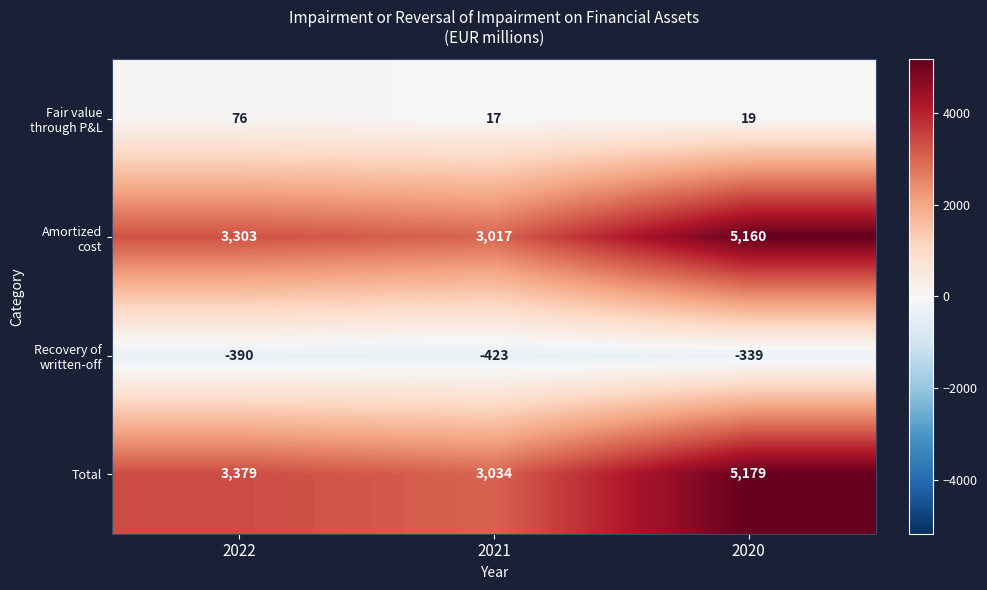

At how many categories does at least one series exceed 2704?

3